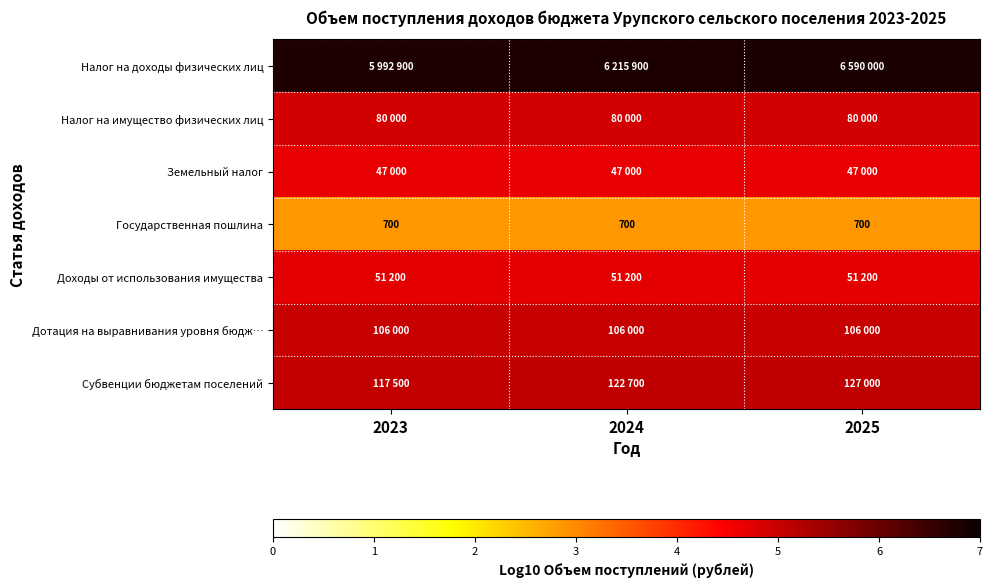

True or false: Земельный налог has a value of 2.5 at 2025.

False